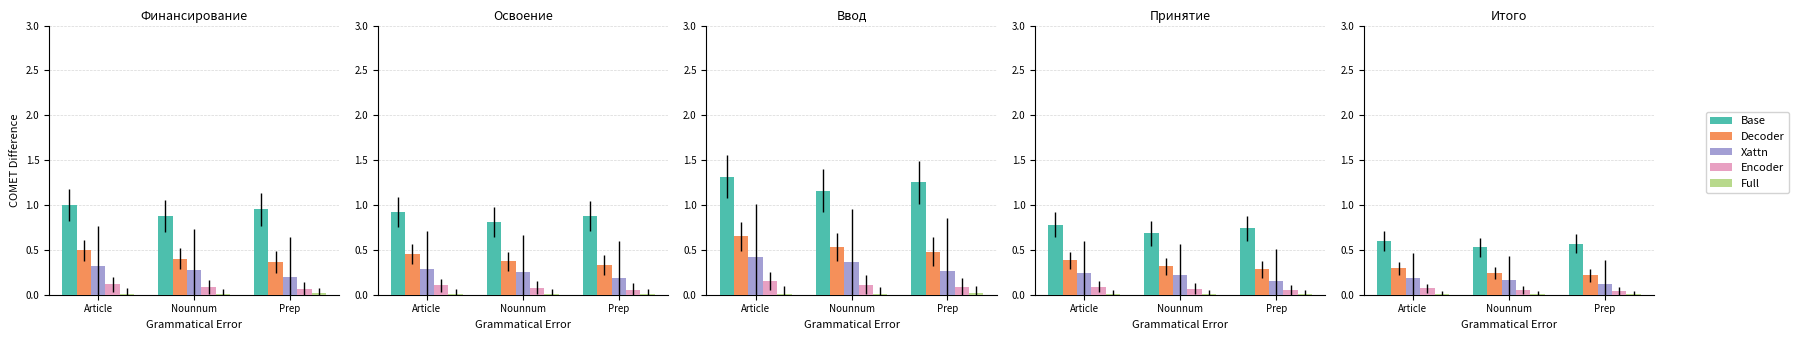

What are all the series names shown in the legend?

Base, Decoder, Xattn, Encoder, Full